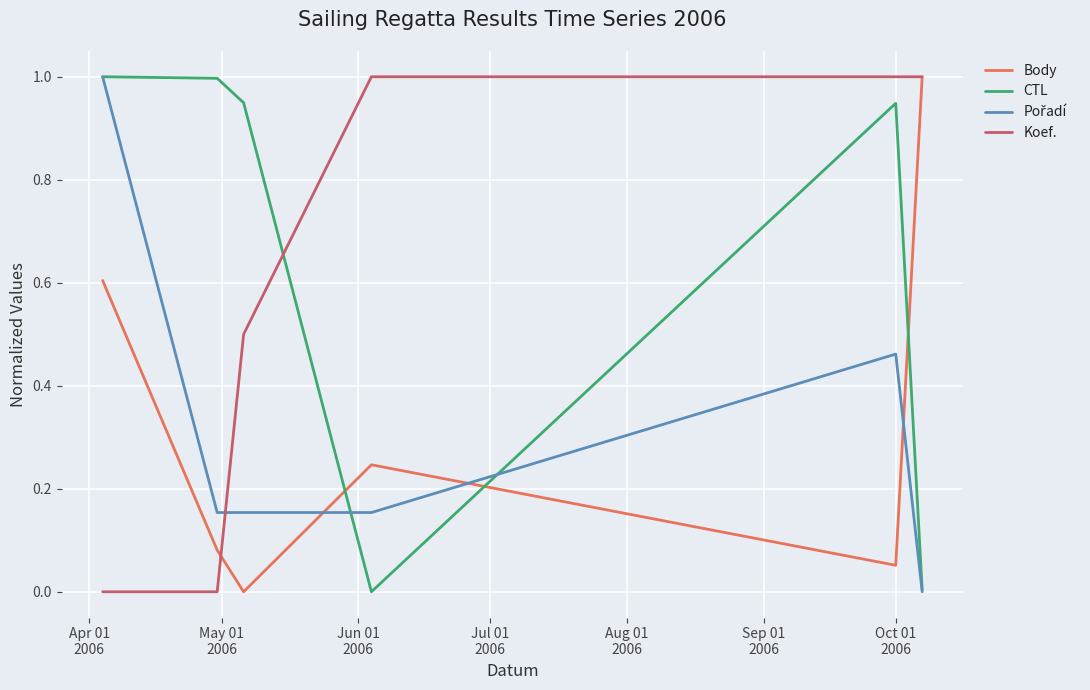

How many lines are shown in the chart?

4